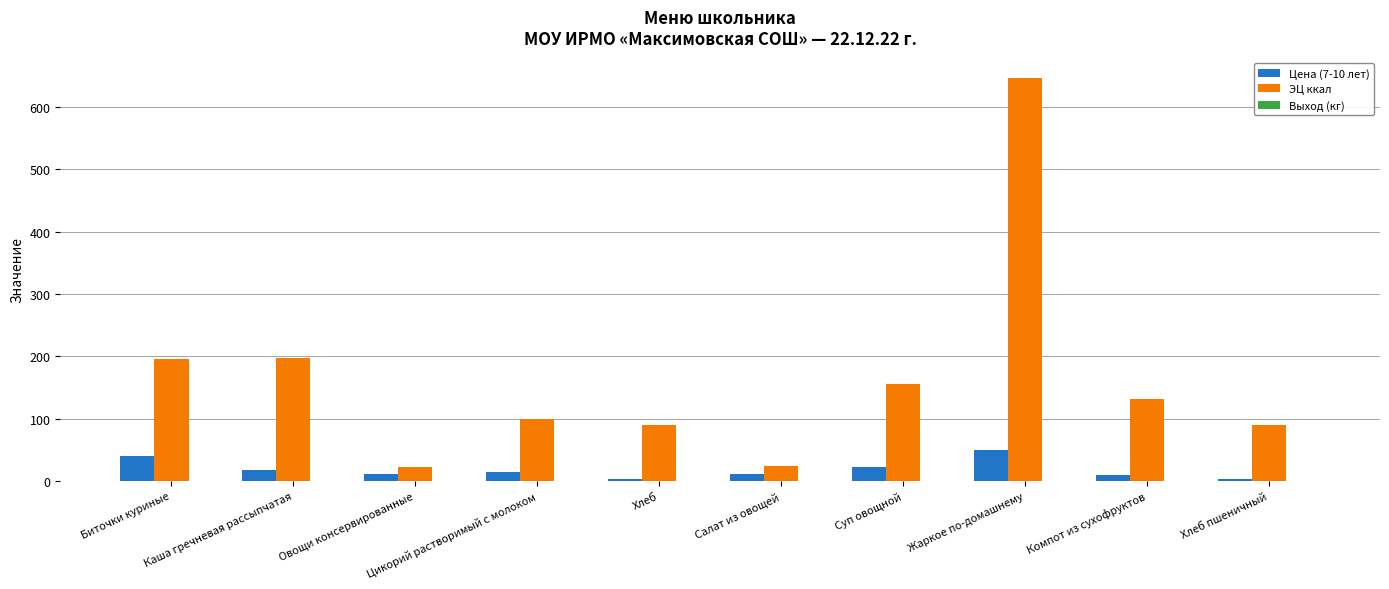

What is the sum of the ЭЦ ккал values at Жаркое по-домашнему and Салат из овощей?

670.6